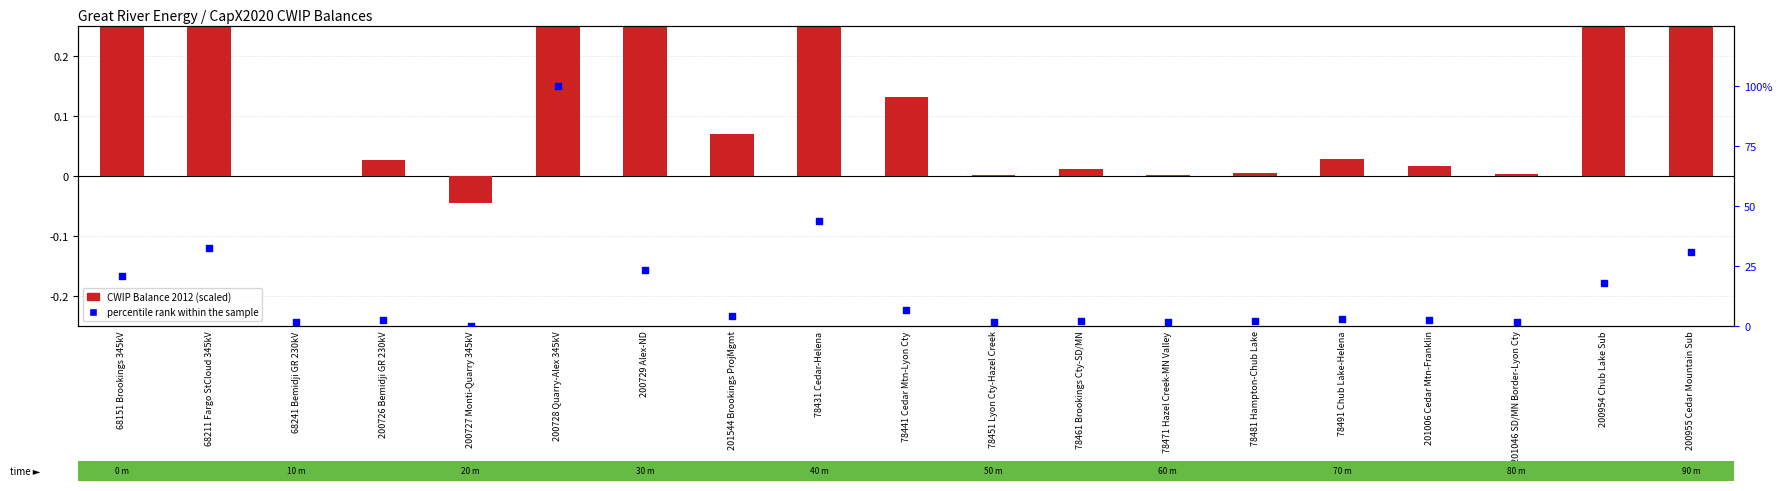

Which series has the widest spread of Y values?

percentile rank within the sample